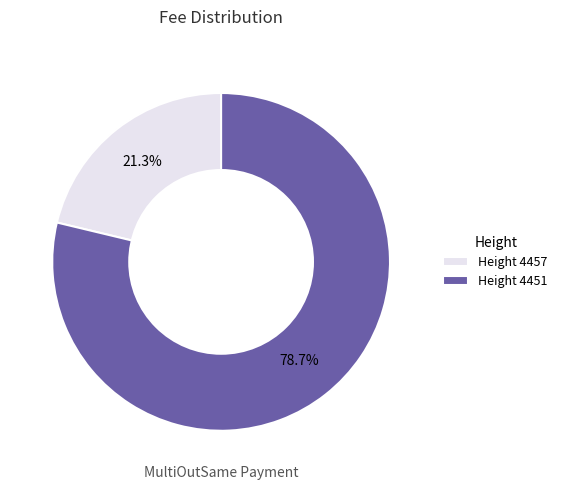

To the nearest percent, what is the difference between the largest and smallest slice percentages?

57%